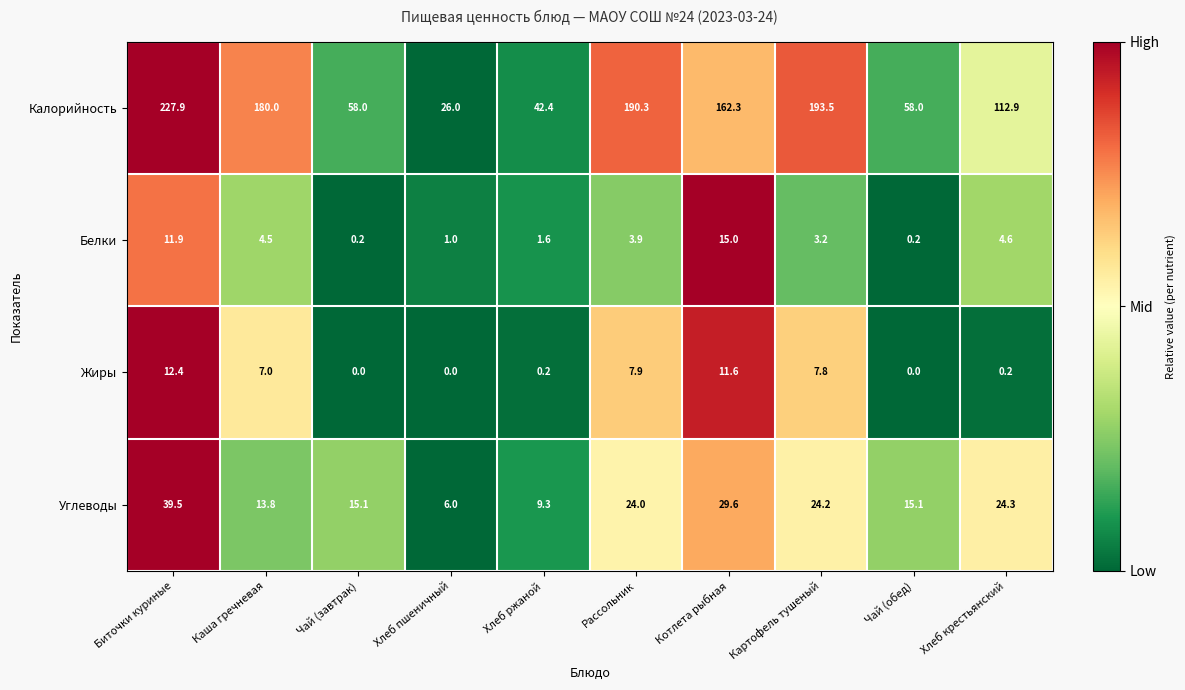

Which series has the largest total across all categories?

Калорийность